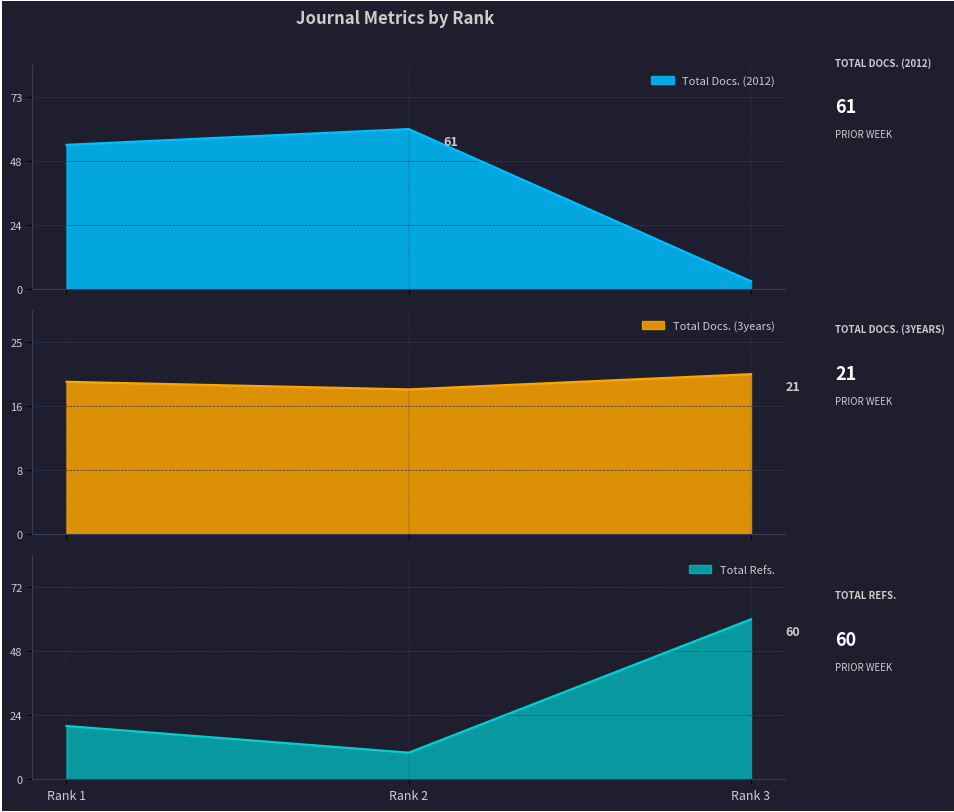

What is the sum of all Total Refs. values?

90